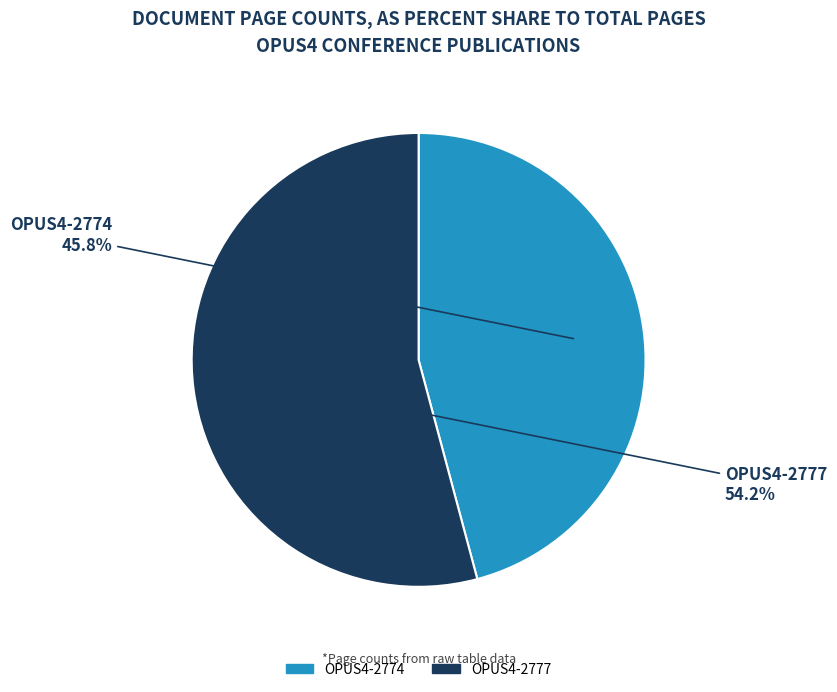

How many segments does this pie chart have?

2